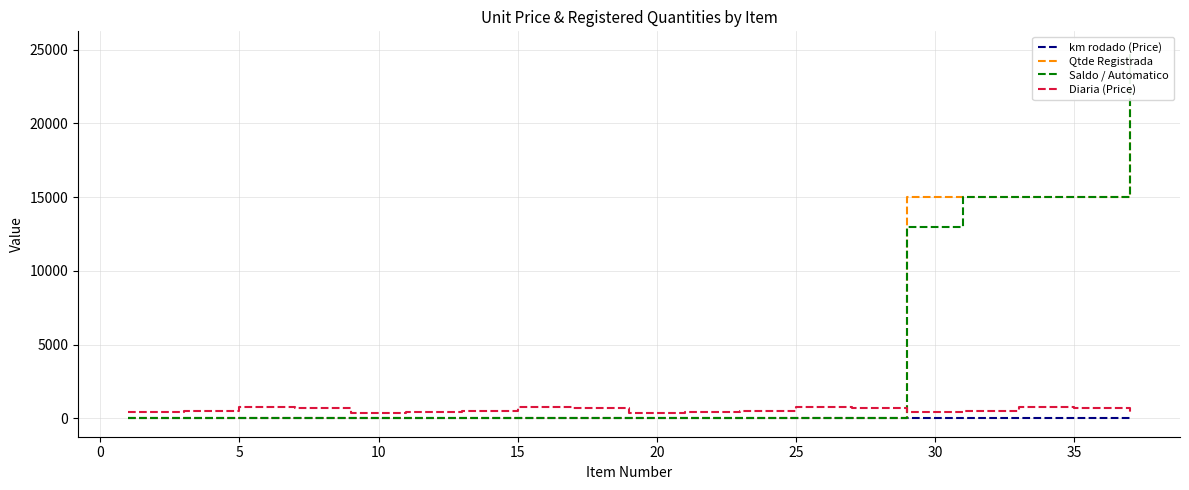

The Diaria (Price) series shows 756.8 at 25. True or false?

True